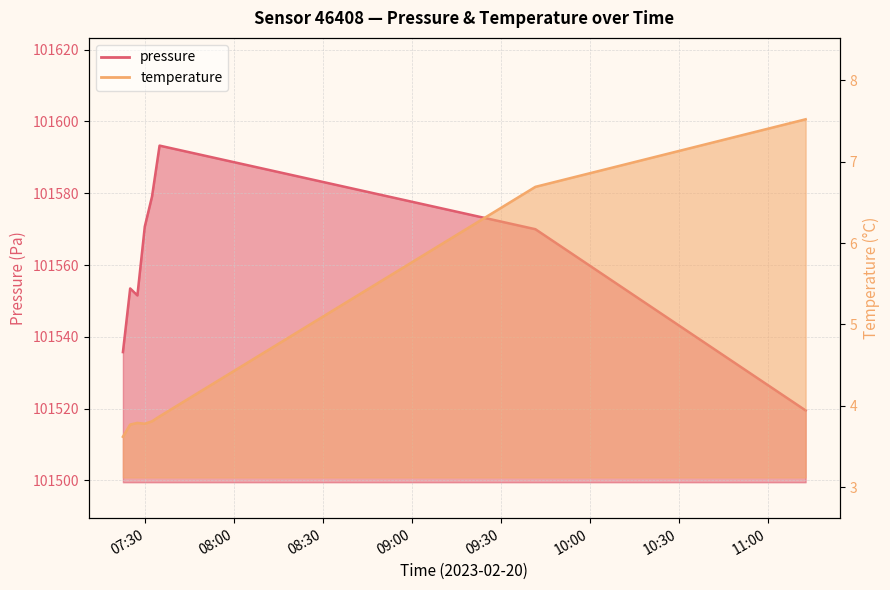

What is the average value of the temperature series?

4.6